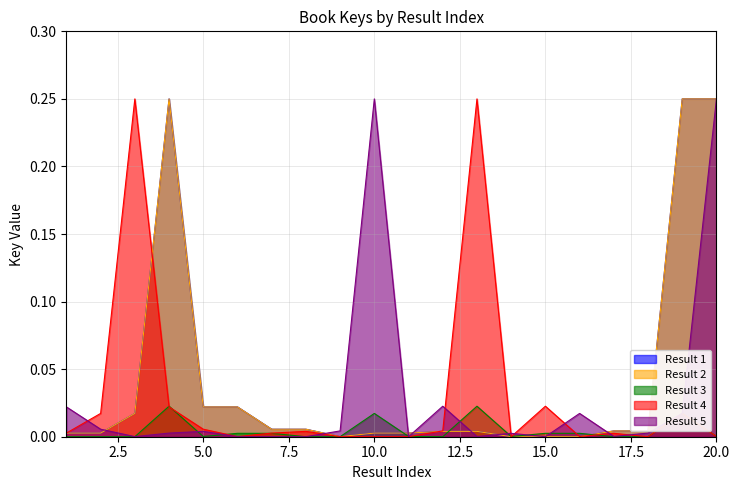

Reading left to right, list all the values displayed in this chart.

Result 1: 1=0.0	2=0.0	3=0.0	4=0.2	5=0.0	6=0.0	7=0.0	8=0.0	9=0.0	10=0.0	11=0.0	12=0.0	13=0.0	14=0.0	15=0.0	16=0.0	17=0.0	18=0.0	19=0.2	20=0.2
Result 2: 1=0.0	2=0.0	3=0.0	4=0.2	5=0.0	6=0.0	7=0.0	8=0.0	9=0.0	10=0.0	11=0.0	12=0.0	13=0.0	14=0.0	15=0.0	16=0.0	17=0.0	18=0.0	19=0.2	20=0.2
Result 3: 1=0.0	2=0.0	3=0.0	4=0.0	5=0.0	6=0.0	7=0.0	8=0.0	9=0.0	10=0.0	11=0.0	12=0.0	13=0.0	14=0.0	15=0.0	16=0.0	17=0.0	18=0.0	19=0.0	20=0.0
Result 4: 1=0.0	2=0.0	3=0.2	4=0.0	5=0.0	6=0.0	7=0.0	8=0.0	9=0.0	10=0.0	11=0.0	12=0.0	13=0.2	14=0.0	15=0.0	16=0.0	17=0.0	18=0.0	19=0.0	20=0.0
Result 5: 1=0.0	2=0.0	3=0.0	4=0.0	5=0.0	6=0.0	7=0.0	8=0.0	9=0.0	10=0.2	11=0.0	12=0.0	13=0.0	14=0.0	15=0.0	16=0.0	17=0.0	18=0.0	19=0.0	20=0.2